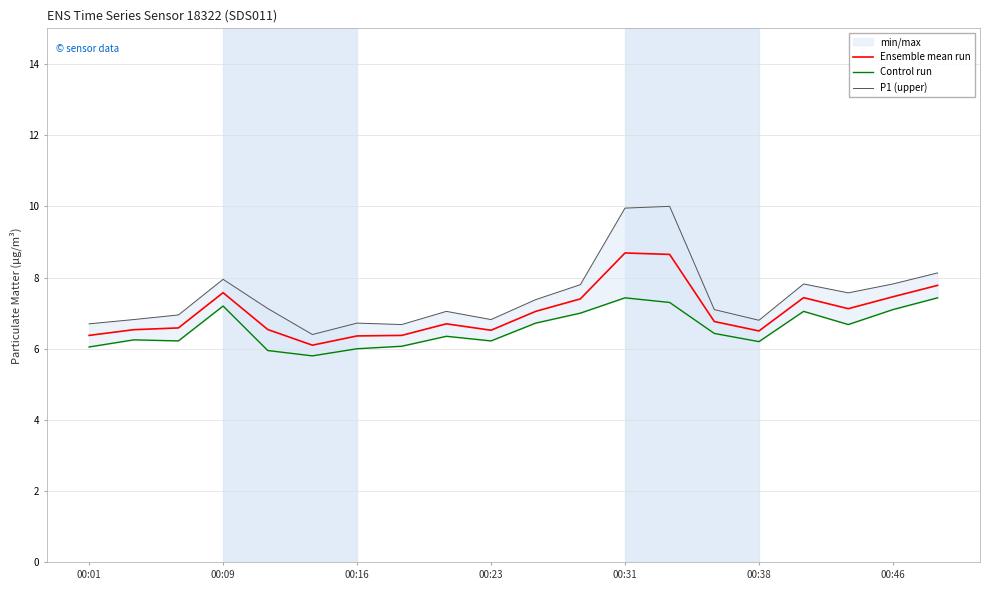

How many categories are shown in the chart?

20